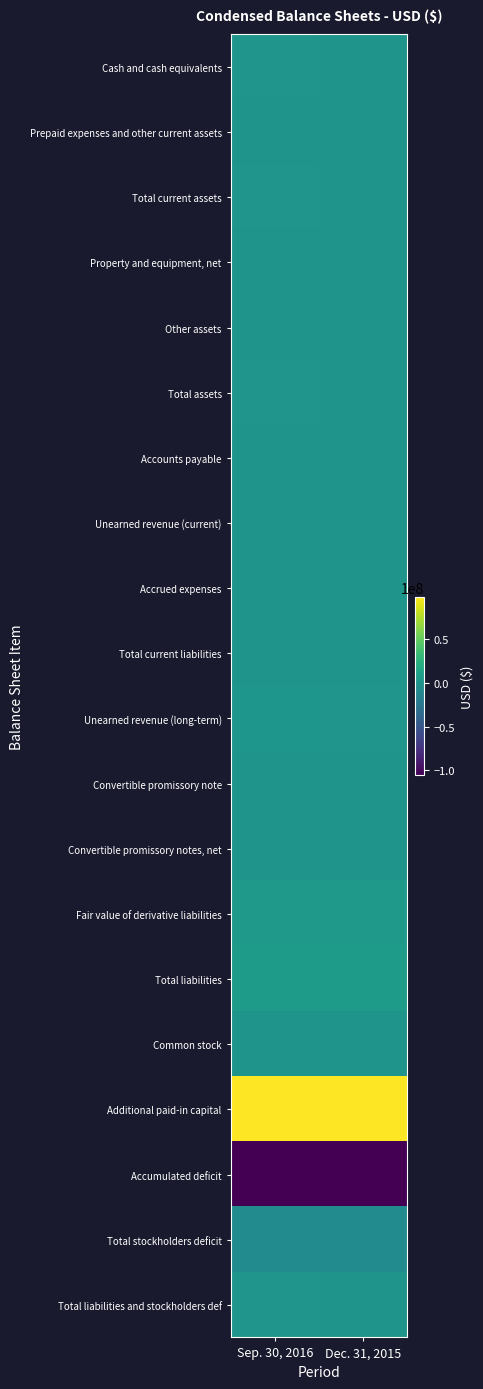

What is the spread (max minus min) of values at Sep. 30, 2016?

203886870